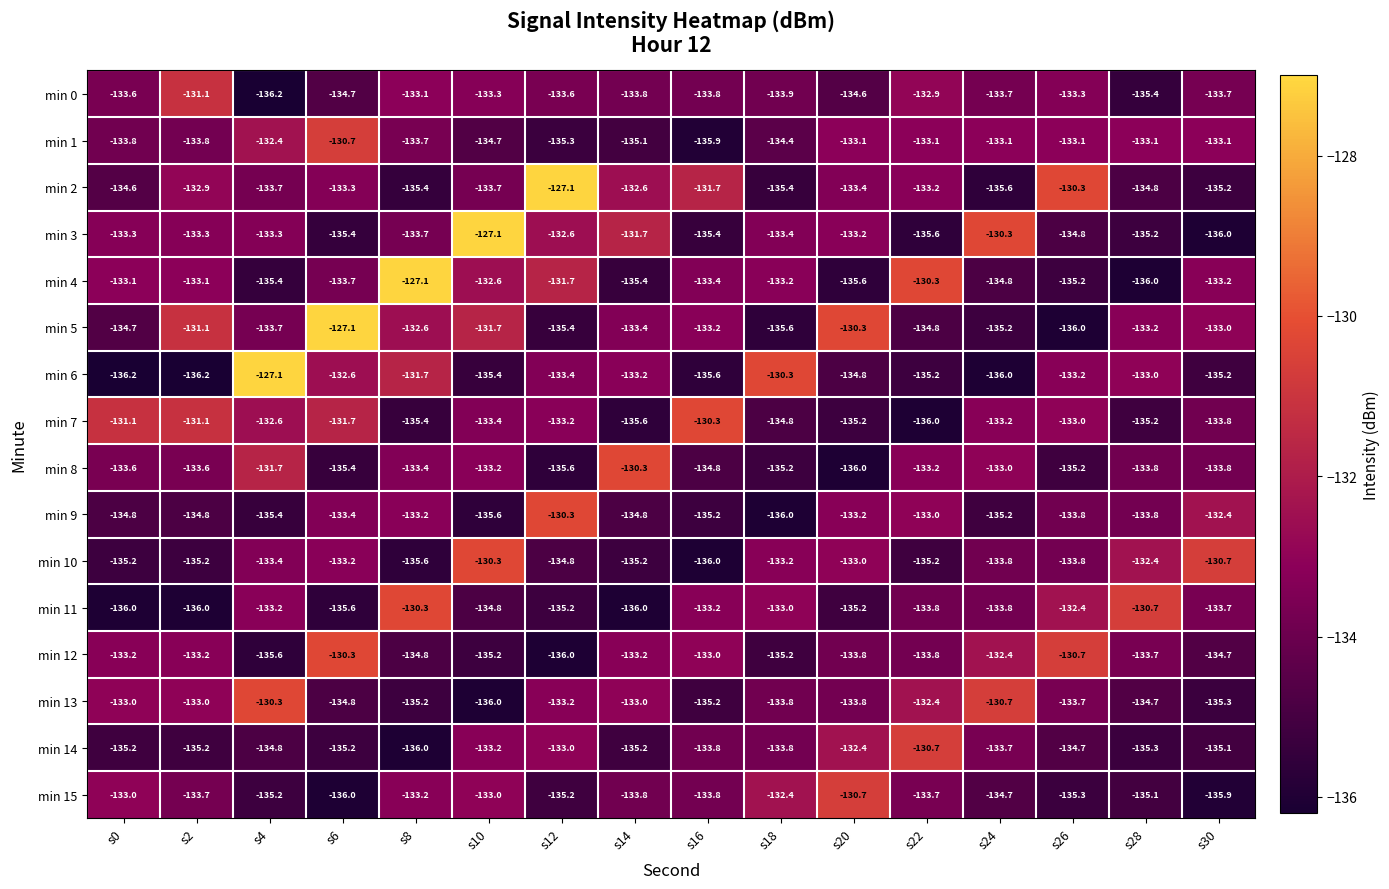

What is the sum of all min 11 values?

-2142.9